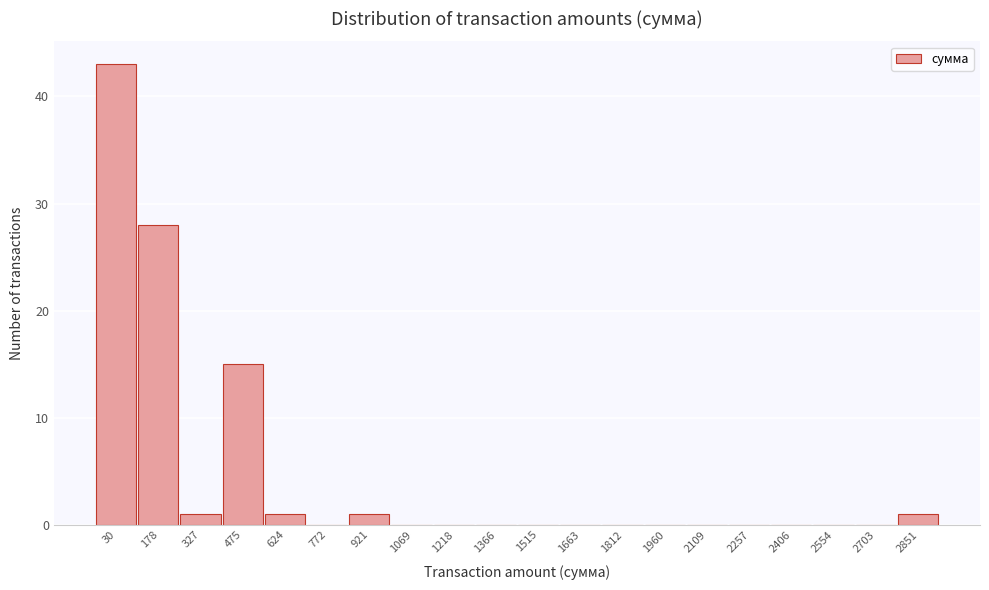

Reading left to right, list all the values displayed in this chart.

30=43	178=28	327=1	475=15	624=1	772=0	921=1	1069=0	1218=0	1366=0	1515=0	1663=0	1812=0	1960=0	2109=0	2257=0	2406=0	2554=0	2703=0	2851=1